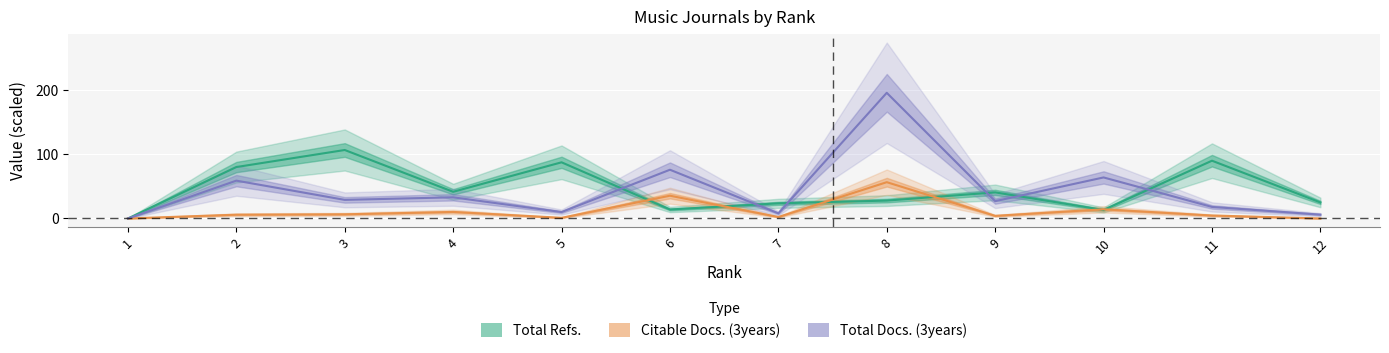

At which category is the sum across all series the highest?

8